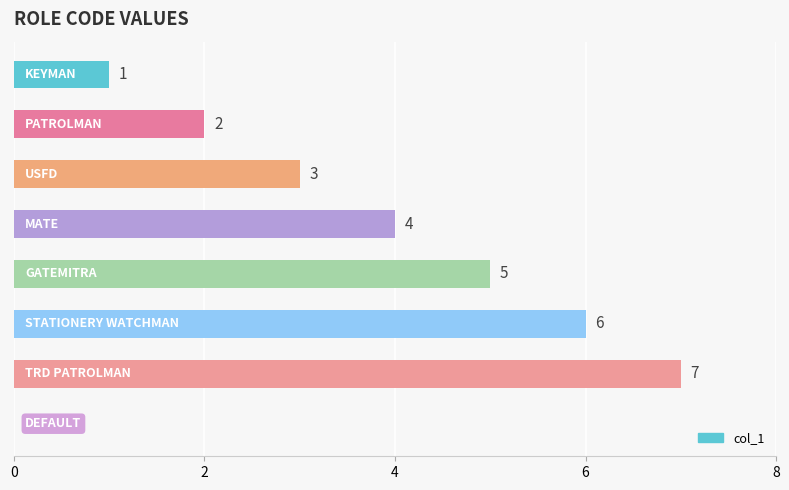

What is the greatest value displayed?

7